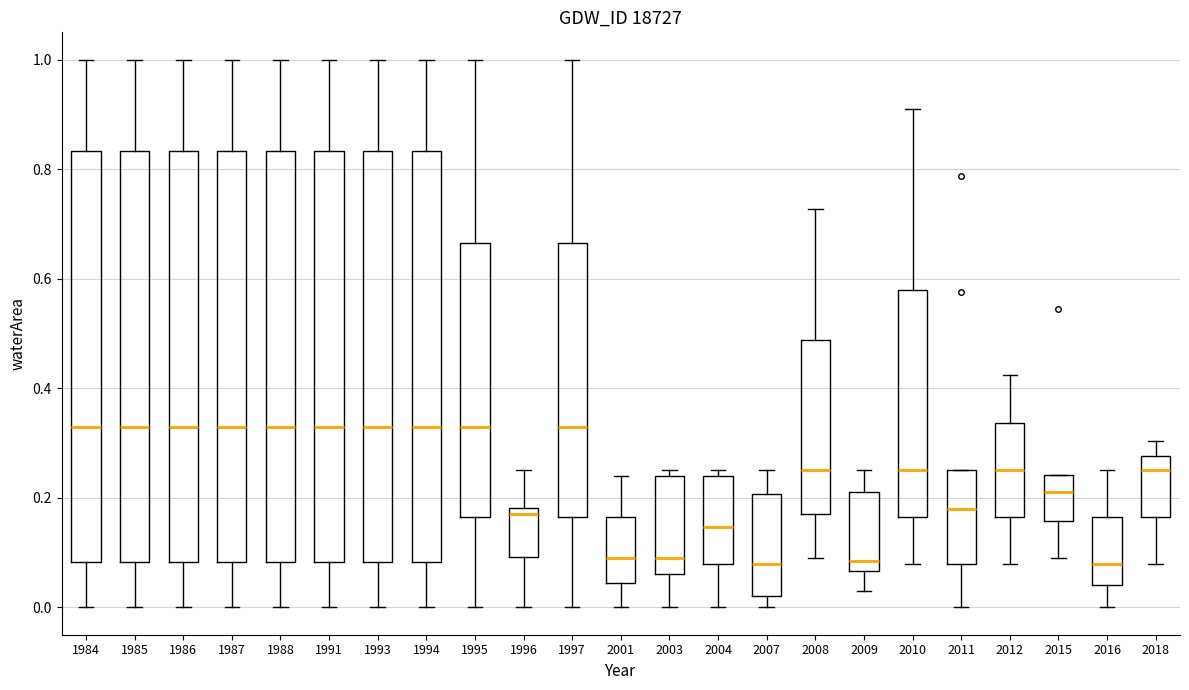

Reading left to right, transcribe this box plot: for each box, give where its median line is, the range the box spans, and where its two whiskers end, as read against the y-axis. The values are not printed on the chart, so give them approximately, as read against the axis.

1984: median 0.34, box 0.08 to 0.84, whiskers 0.00 to 1.00
1985: median 0.34, box 0.08 to 0.84, whiskers 0.00 to 1.00
1986: median 0.34, box 0.08 to 0.84, whiskers 0.00 to 1.00
1987: median 0.34, box 0.08 to 0.84, whiskers 0.00 to 1.00
1988: median 0.34, box 0.08 to 0.84, whiskers 0.00 to 1.00
1991: median 0.34, box 0.08 to 0.84, whiskers 0.00 to 1.00
1993: median 0.34, box 0.08 to 0.84, whiskers 0.00 to 1.00
1994: median 0.34, box 0.08 to 0.84, whiskers 0.00 to 1.00
1995: median 0.34, box 0.16 to 0.66, whiskers 0.00 to 1.00
1996: median 0.18 (just below the box's upper edge), box 0.10 to 0.18, whiskers 0.00 to 0.26
1997: median 0.34, box 0.16 to 0.66, whiskers 0.00 to 1.00
2001: median 0.10, box 0.04 to 0.16, whiskers 0.00 to 0.24
2003: median 0.10, box 0.06 to 0.24, whiskers 0.00 to 0.26
2004: median 0.14, box 0.08 to 0.24, whiskers 0.00 to 0.26
2007: median 0.08, box 0.02 to 0.20, whiskers 0.00 to 0.26
2008: median 0.26, box 0.18 to 0.48, whiskers 0.10 to 0.72
2009: median 0.08, box 0.06 to 0.22, whiskers 0.04 to 0.26
2010: median 0.26, box 0.16 to 0.58, whiskers 0.08 to 0.90
2011: median 0.18, box 0.08 to 0.26, whiskers 0.00 to 0.26
2012: median 0.26, box 0.16 to 0.34, whiskers 0.08 to 0.42
2015: median 0.22, box 0.16 to 0.24, whiskers 0.10 to 0.24
2016: median 0.08, box 0.04 to 0.16, whiskers 0.00 to 0.26
2018: median 0.26, box 0.16 to 0.28, whiskers 0.08 to 0.30